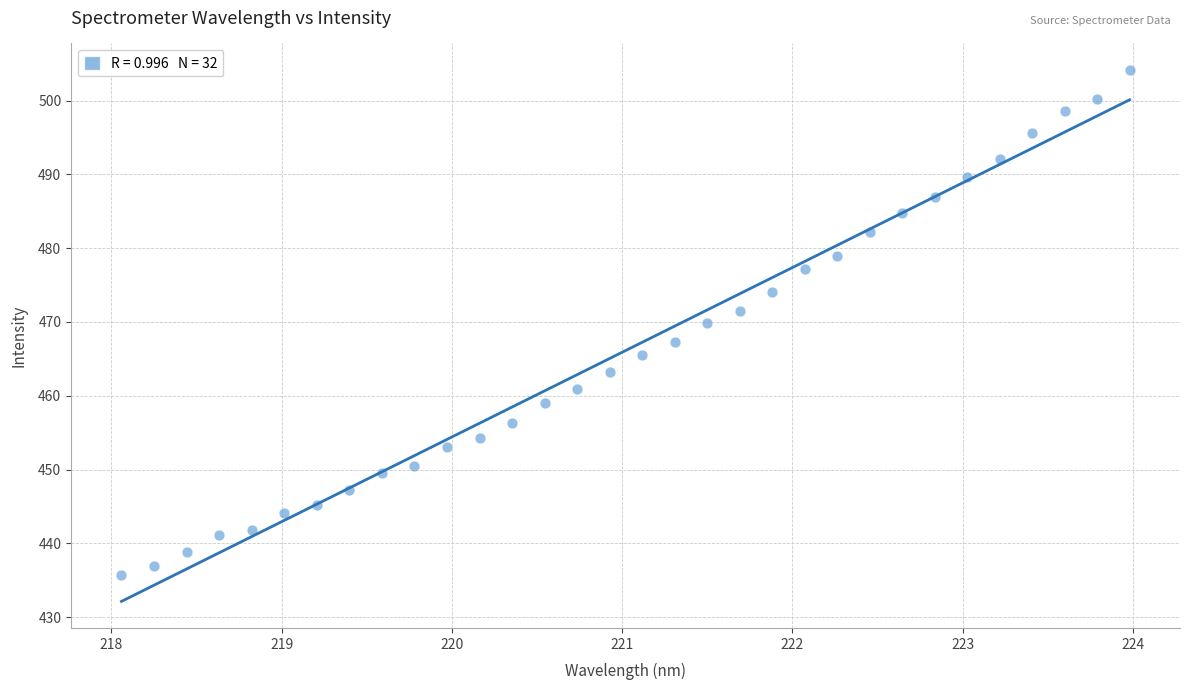

What is the range of X values (max minus min)?

5.9